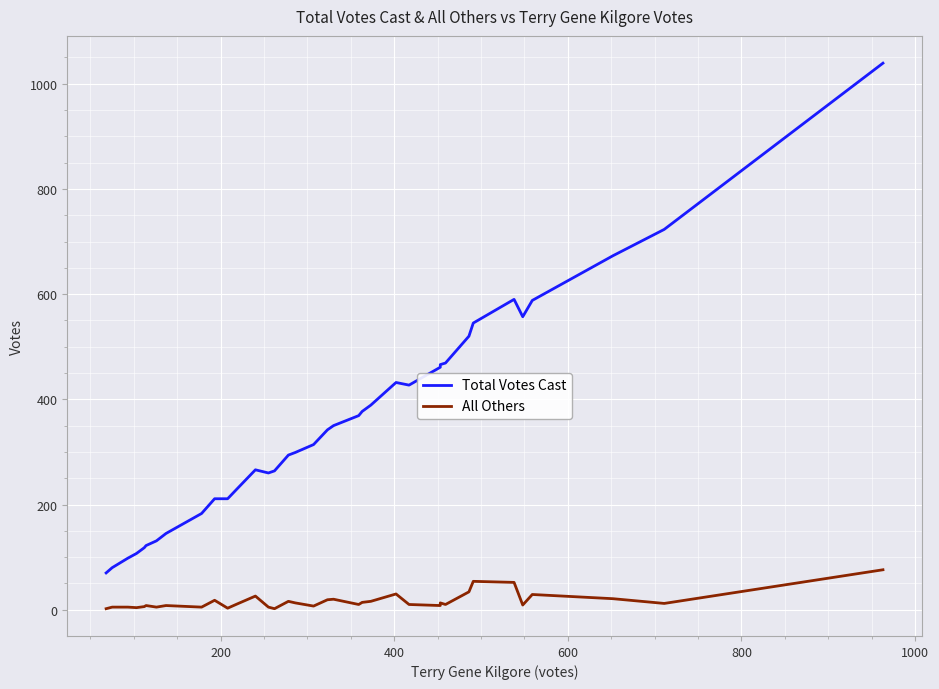

What is the average value of the All Others series?

16